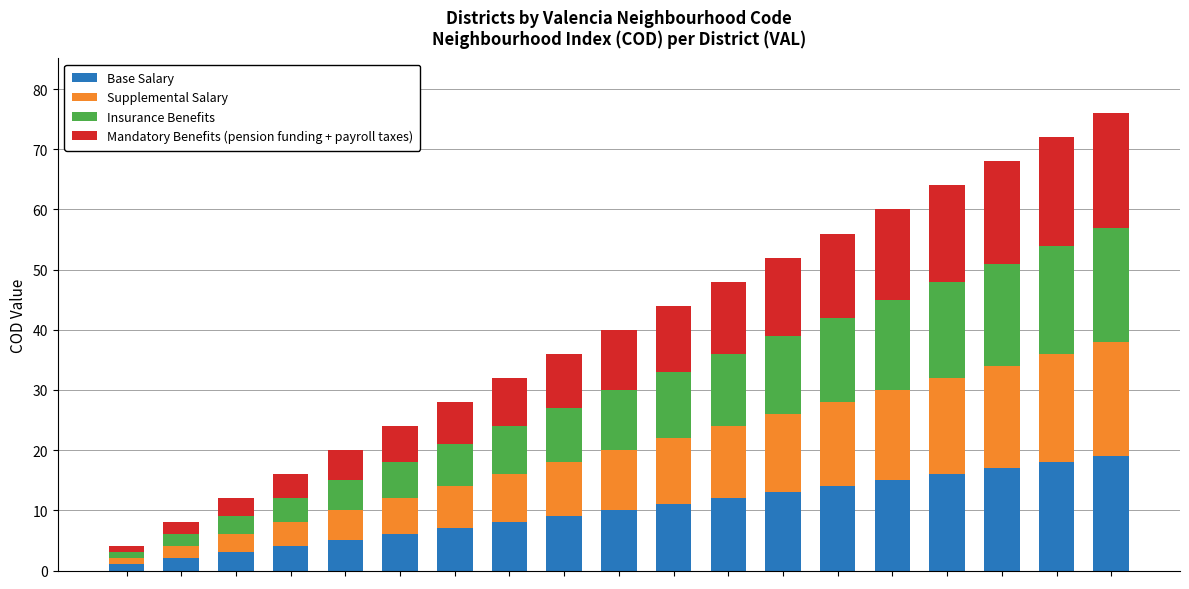

How many data points does each series have?

19